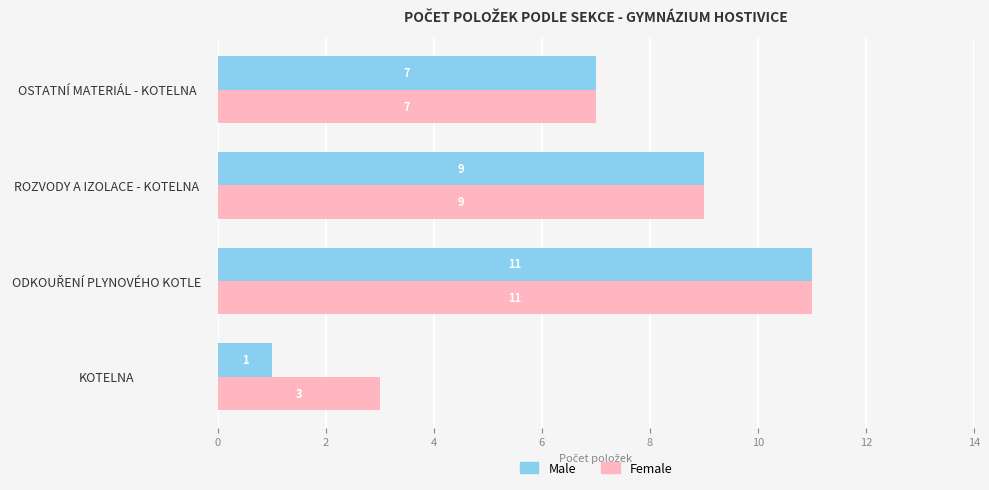

Rank the series by their average value, from lowest to highest.

Male, Female